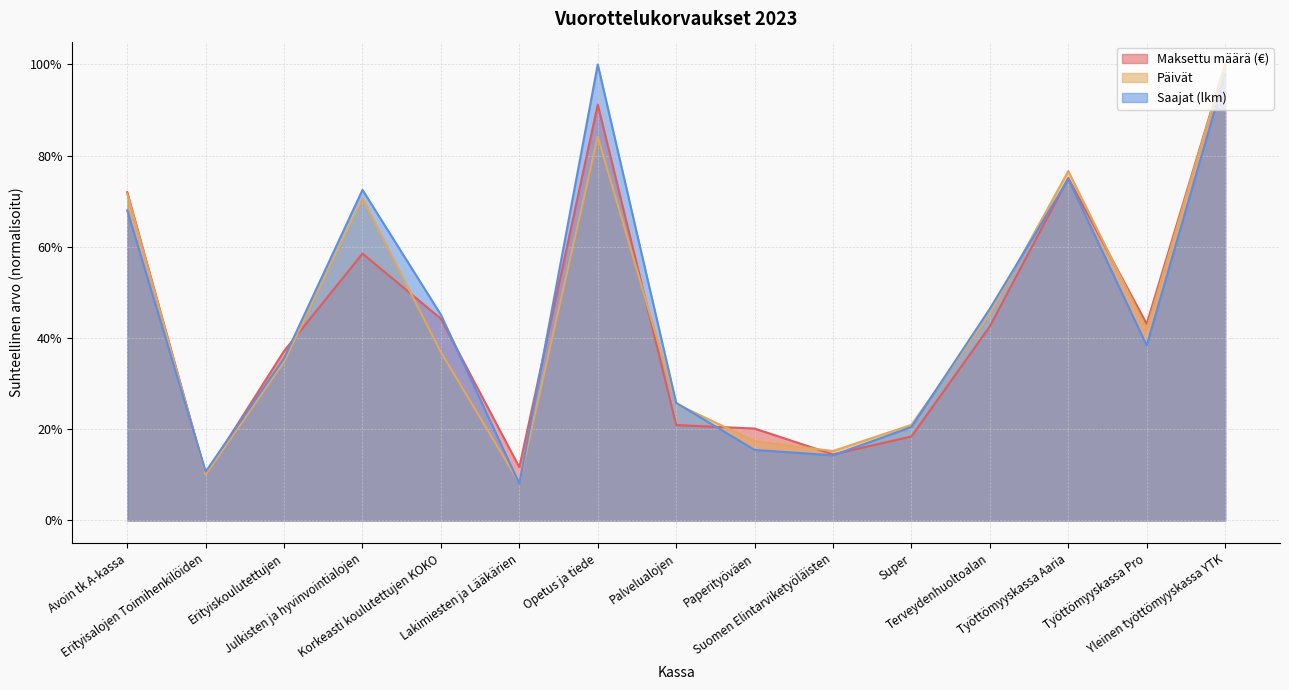

The Päivät series shows 0.4 at Palvelualojen. True or false?

False